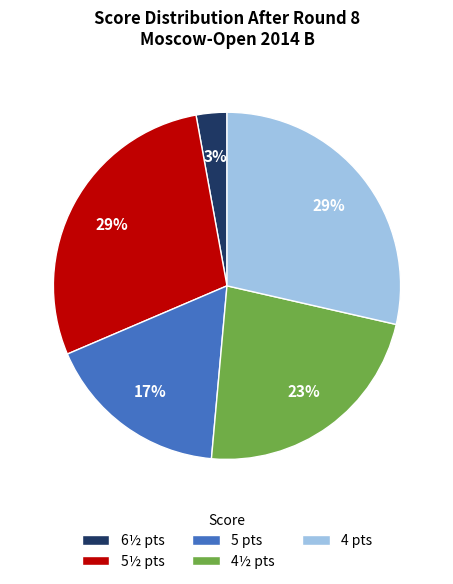

Between 6½ pts and 4 pts, which is larger?

4 pts